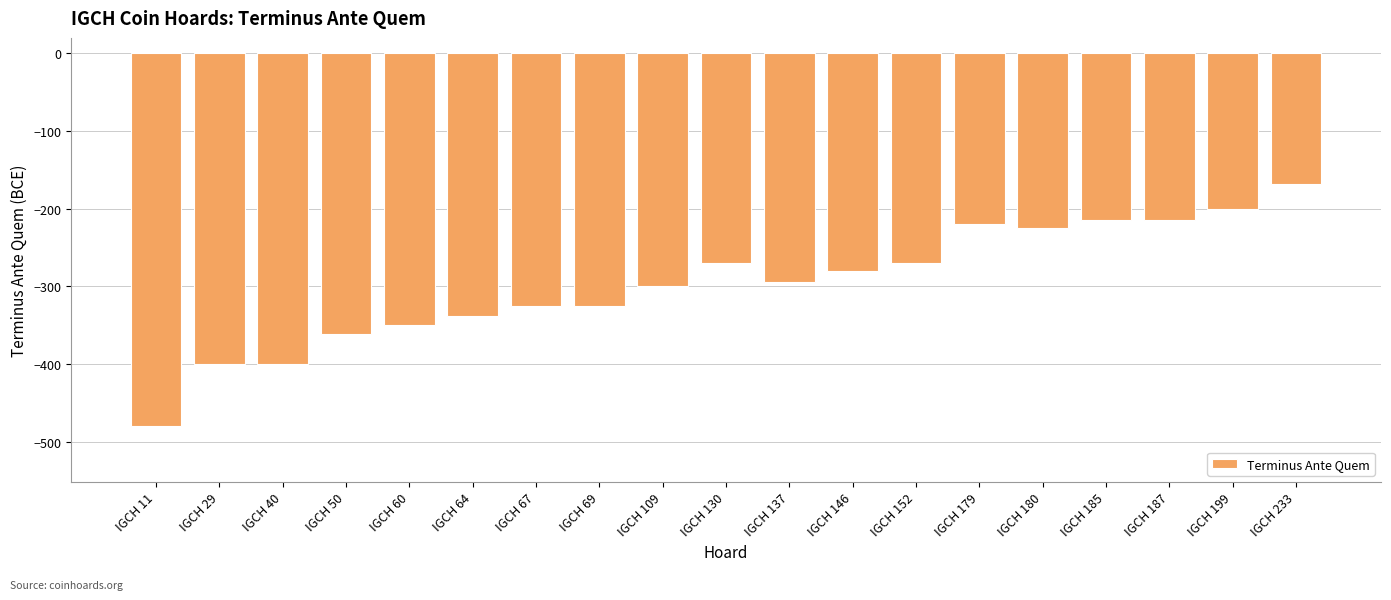

What is the difference between the maximum and minimum values?

312